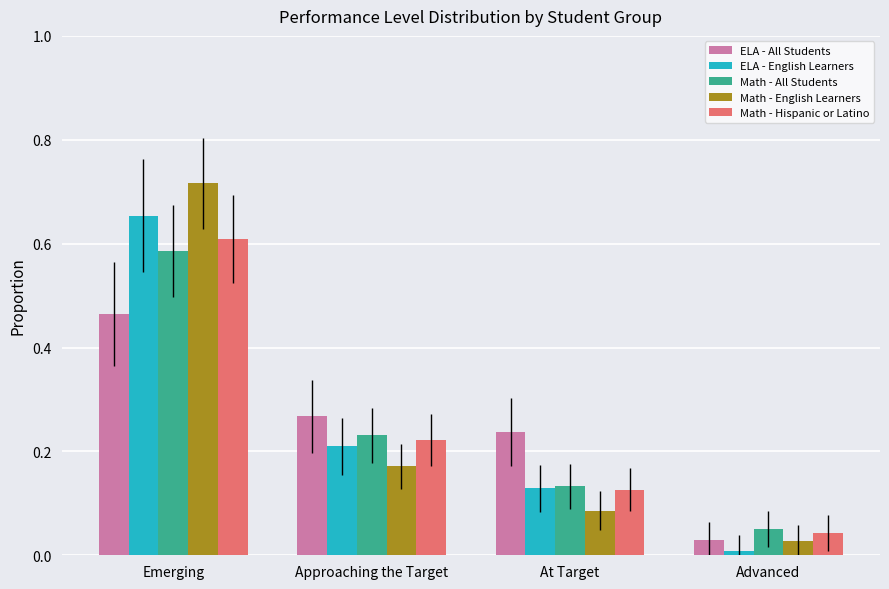

Rank the categories by Math - Hispanic or Latino value from lowest to highest.

Advanced, At Target, Approaching the Target, Emerging